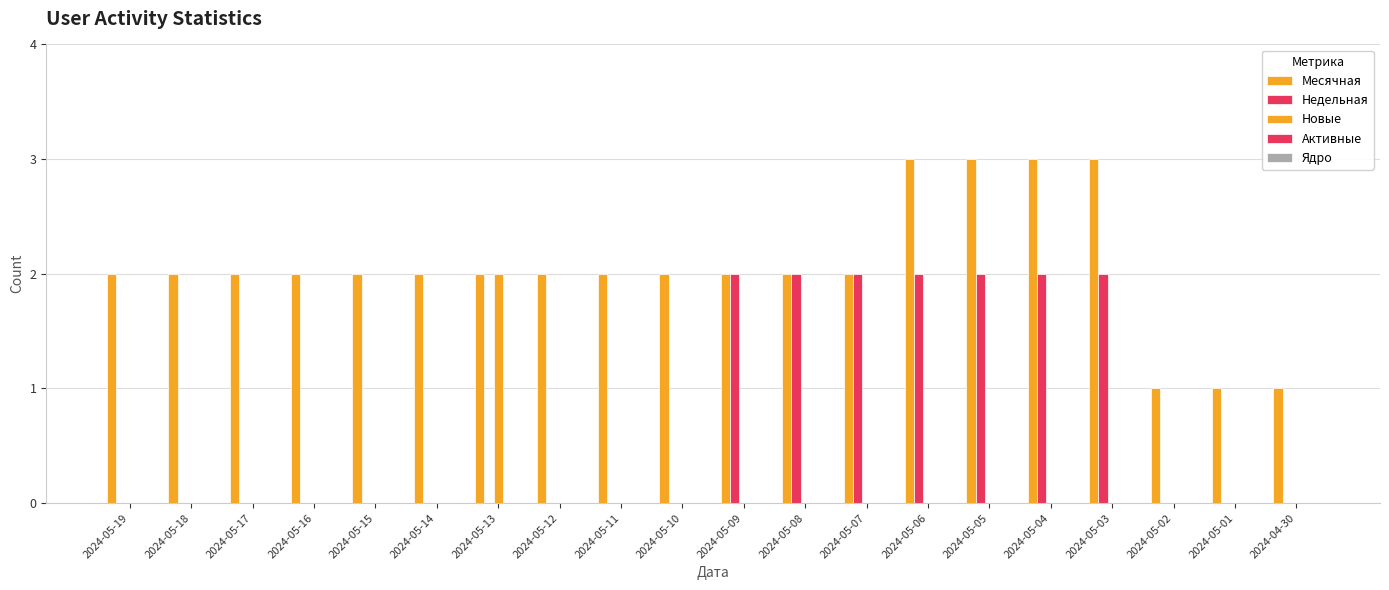

Reading left to right, list all the values displayed in this chart.

Месячная: 2	2	2	2	2	2	2	2	2	2	2	2	2	3	3	3	3	1	1	1
Недельная: 0	0	0	0	0	0	0	0	0	0	2	2	2	2	2	2	2	0	0	0
Новые: 0	0	0	0	0	0	2	0	0	0	0	0	0	0	0	0	0	0	0	0
Активные: 0	0	0	0	0	0	0	0	0	0	0	0	0	0	0	0	0	0	0	0
Ядро: 0	0	0	0	0	0	0	0	0	0	0	0	0	0	0	0	0	0	0	0